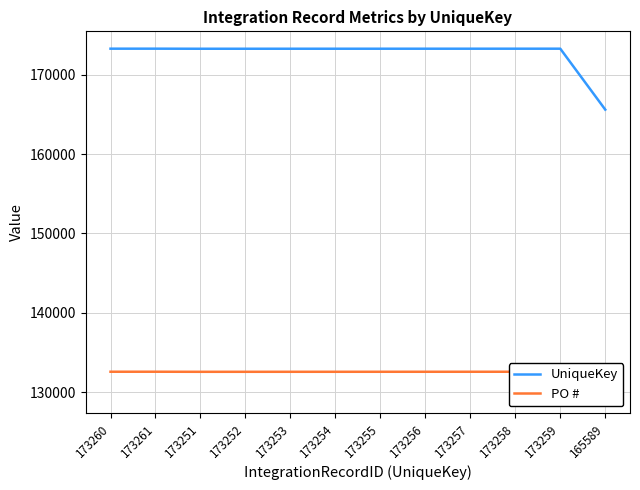

What is the label of the 7th point from the left?

173255